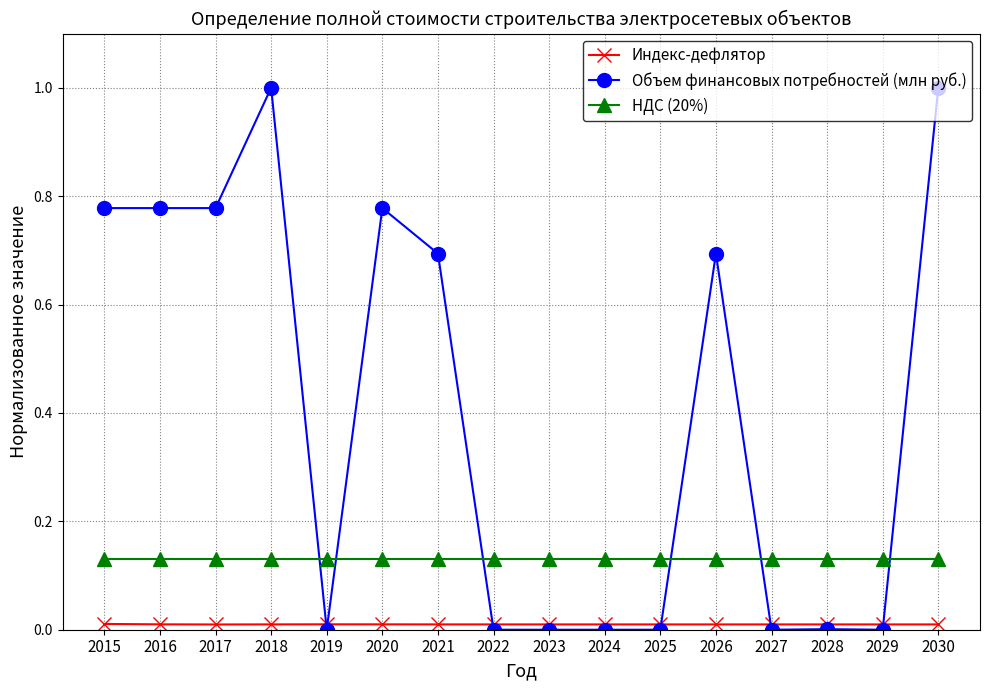

Is it true that Объем финансовых потребностей (млн руб.) equals 1.2 at 2020?

False